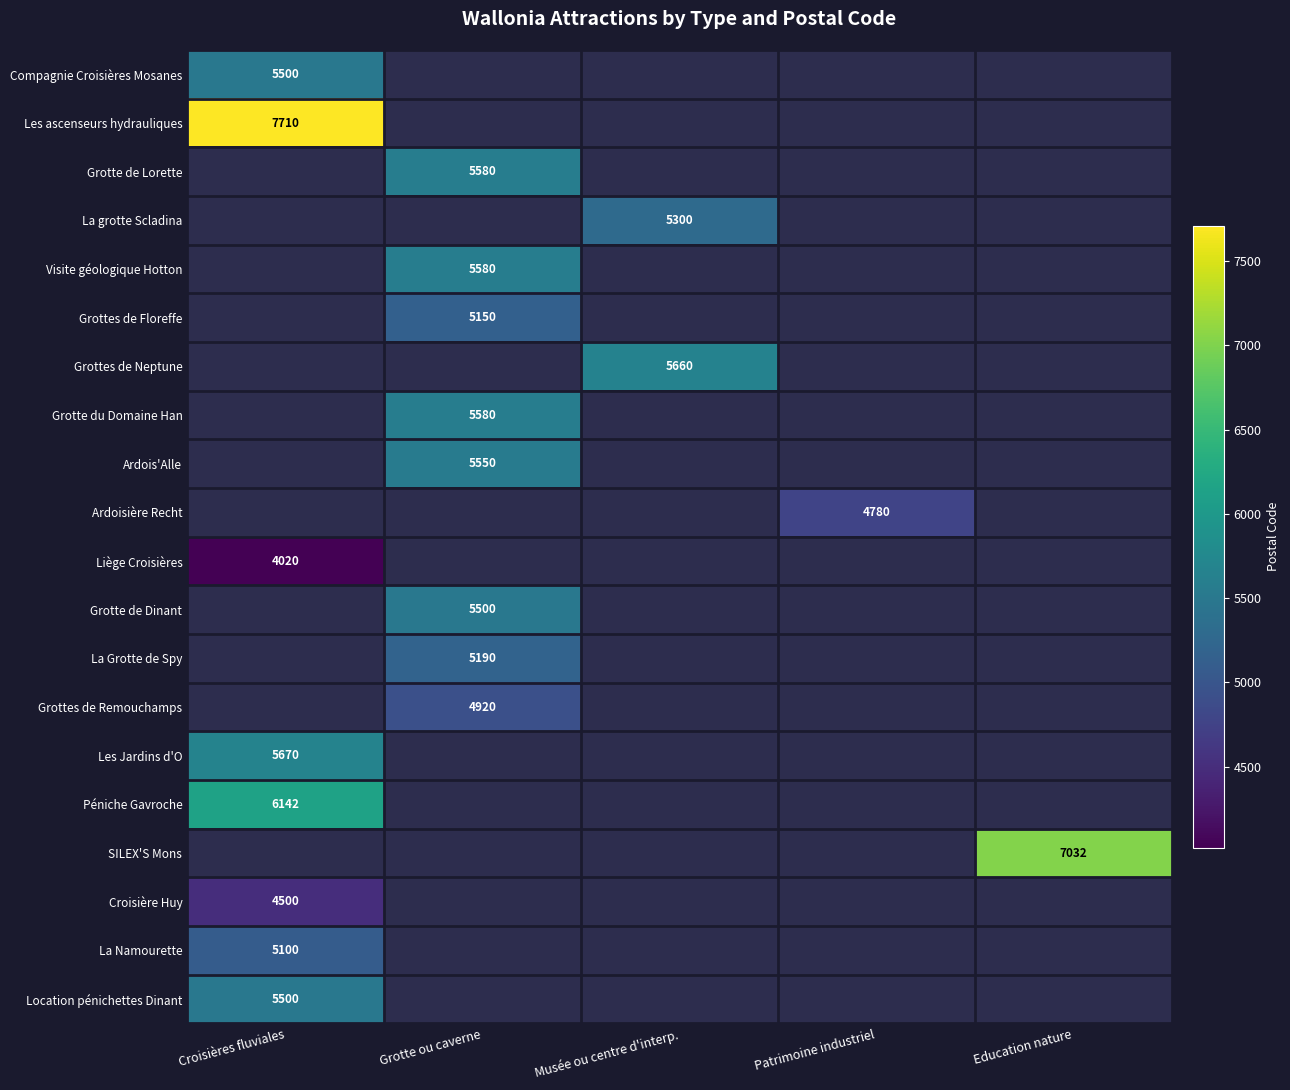

Is the value of Location pénichettes Dinant at Croisières fluviales greater than the value of Ardois'Alle at Musée ou centre d'interp.?

No